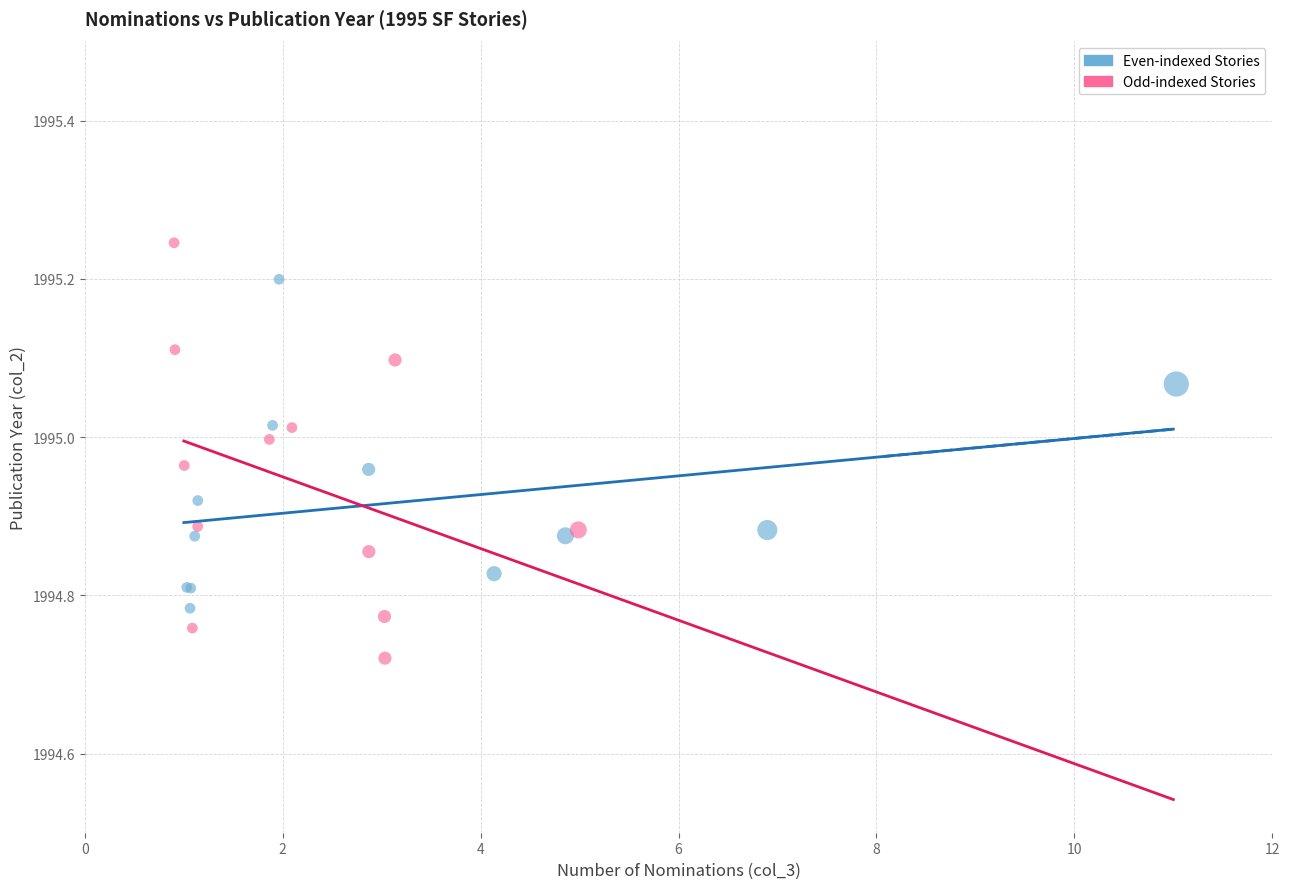

Which series contains the highest Y value?

Odd-indexed Stories